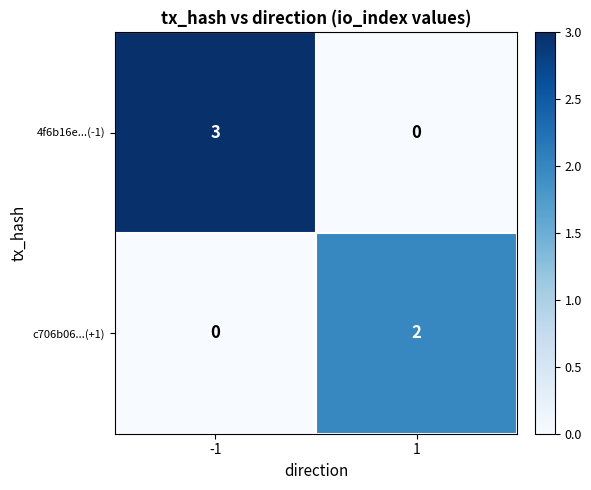

What is the difference between the maximum and minimum values in the 4f6b16e...(-1) series?

3